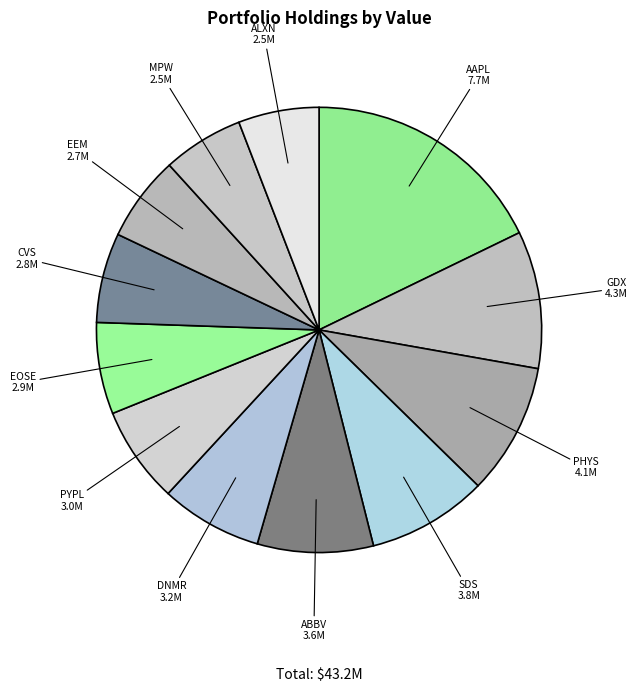

Do DNMR and SDS together represent more than half of the pie?

No